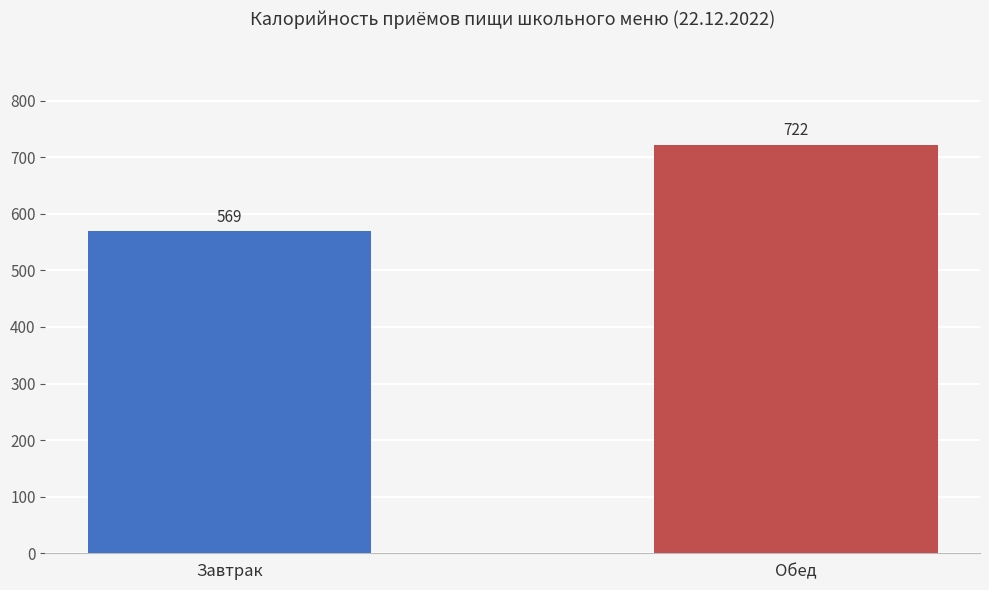

How many distinct data groups are displayed?

1